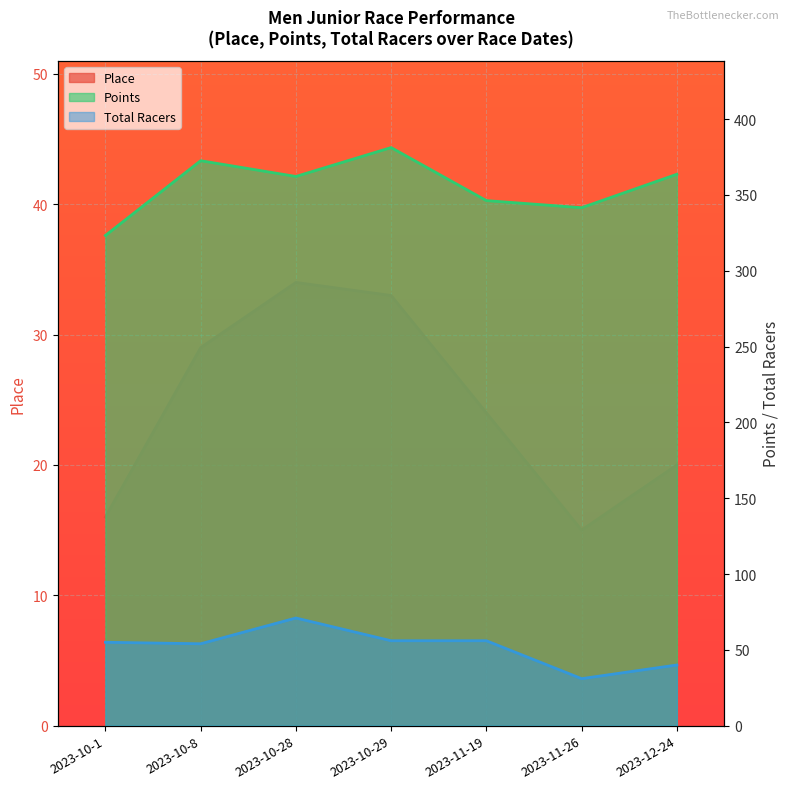

Reading left to right, list all the values displayed in this chart.

Place: 2023-10-1=16.0	2023-10-8=29.0	2023-10-28=34.0	2023-10-29=33.0	2023-11-19=24.0	2023-11-26=15.0	2023-12-24=20.0
Points: 2023-10-1=323.3	2023-10-8=372.6	2023-10-28=362.2	2023-10-29=381.3	2023-11-19=346.3	2023-11-26=341.6	2023-12-24=363.7
Total Racers: 2023-10-1=55.0	2023-10-8=54.0	2023-10-28=71.0	2023-10-29=56.0	2023-11-19=56.0	2023-11-26=31.0	2023-12-24=40.0